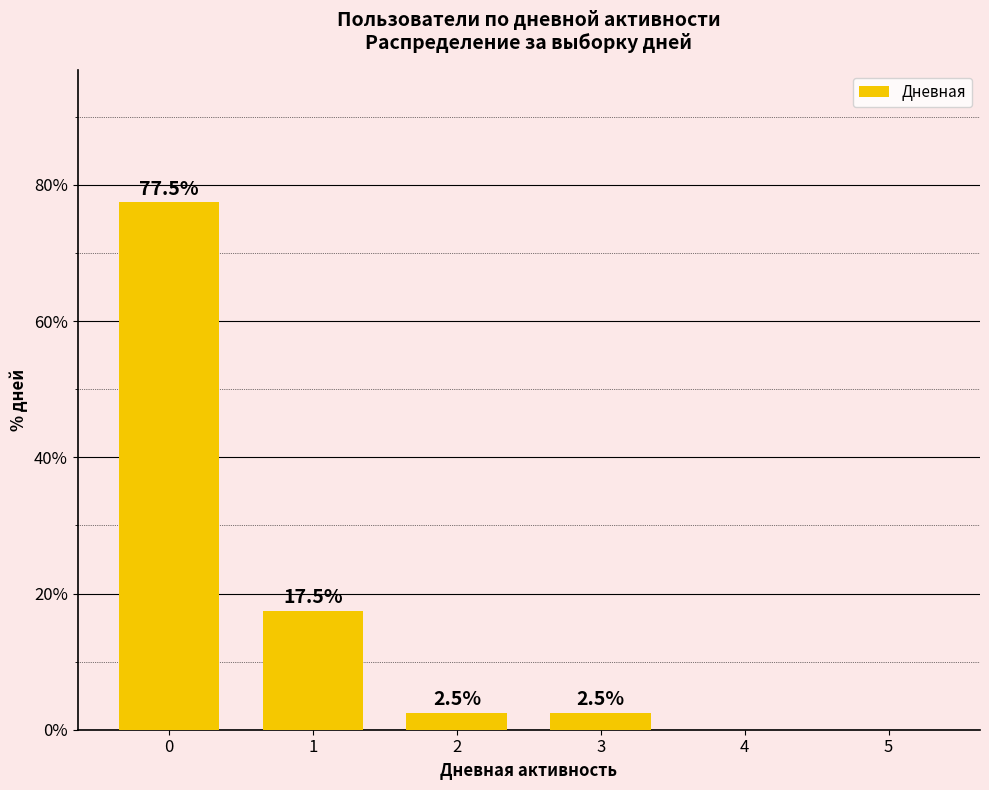

What is the maximum value shown in the chart?

77.5